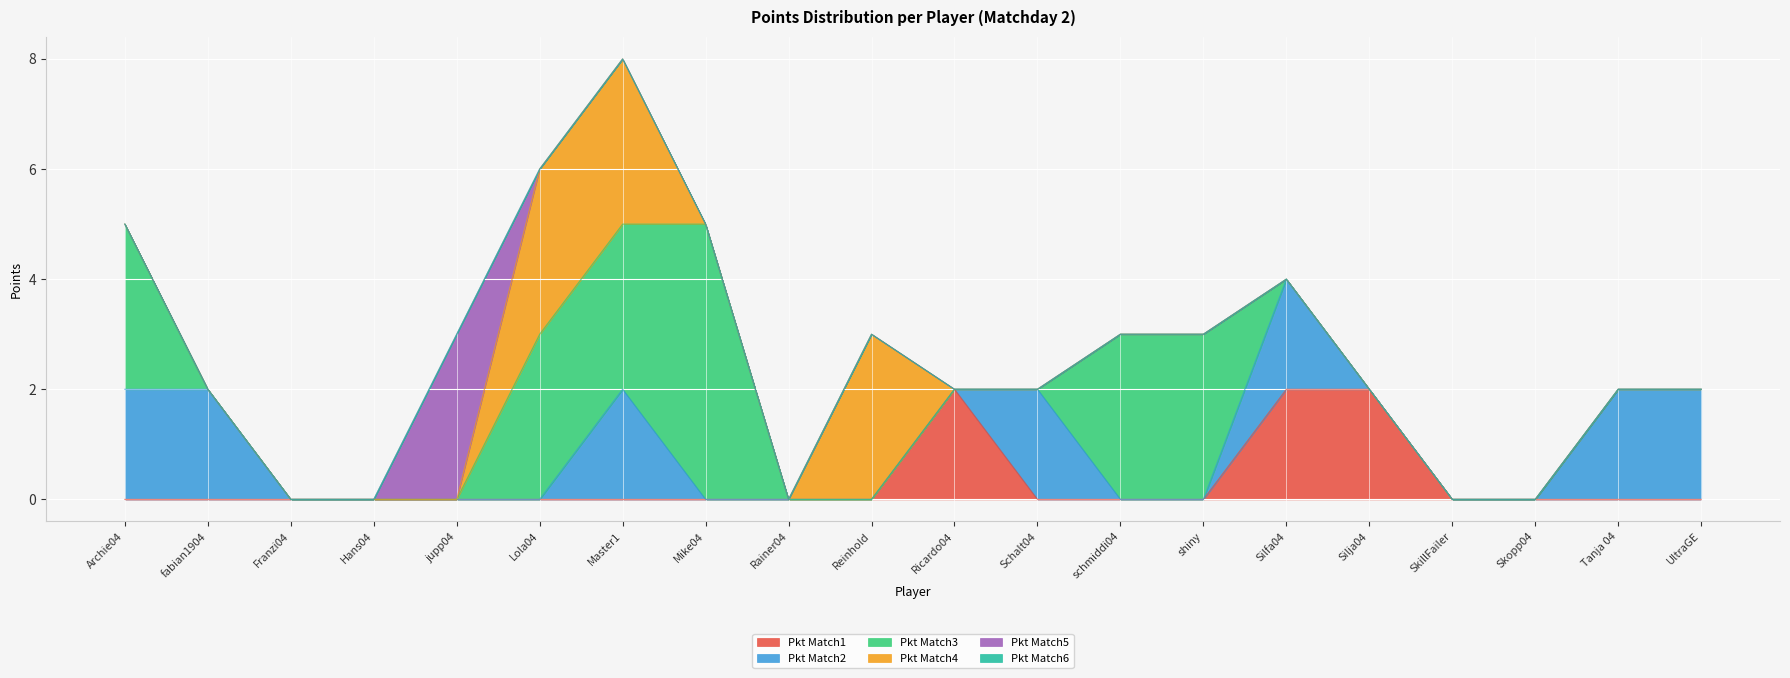

At which category is the sum across all series the highest?

Master1